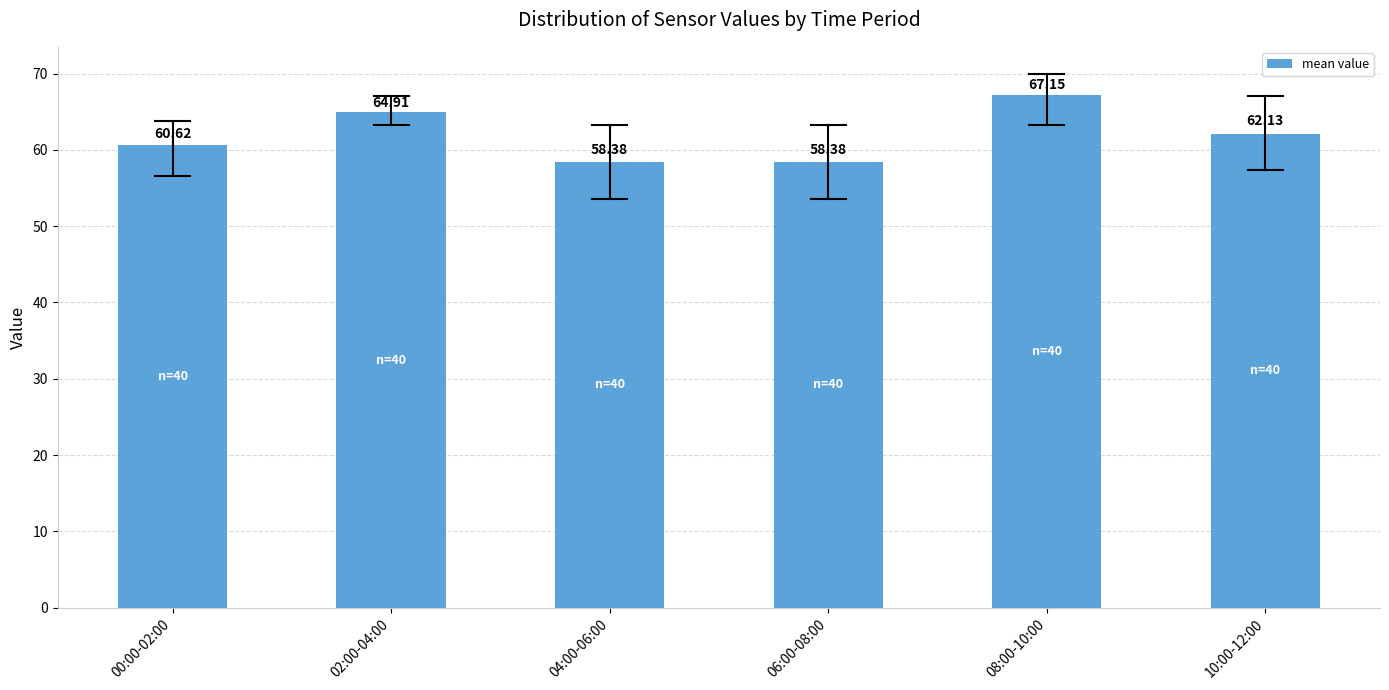

Which has a higher value, 02:00-04:00 or 06:00-08:00?

02:00-04:00